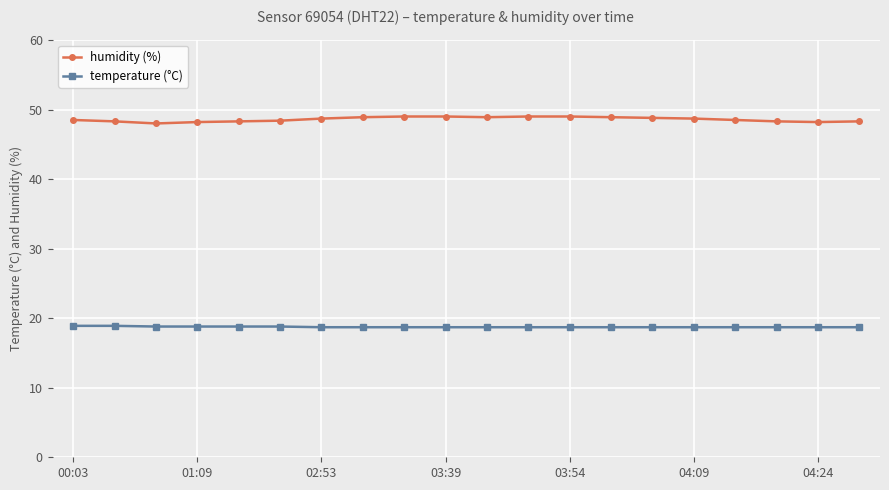

True or false: temperature (°C) and humidity (%) intersect in this chart.

False